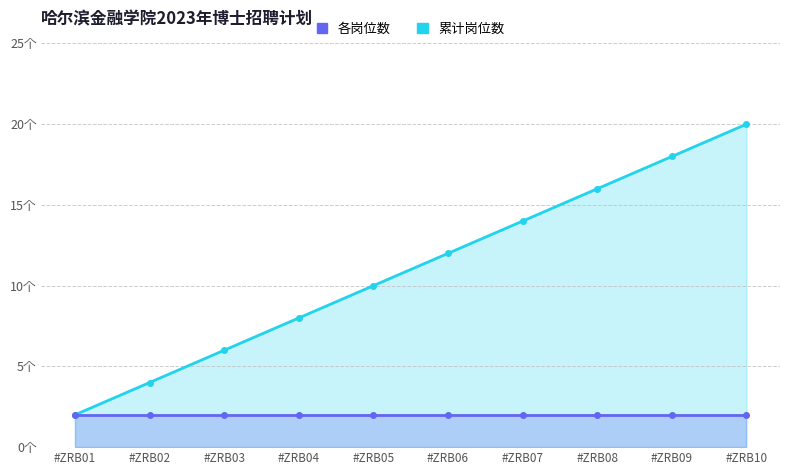

At how many categories does at least one series exceed 19?

1